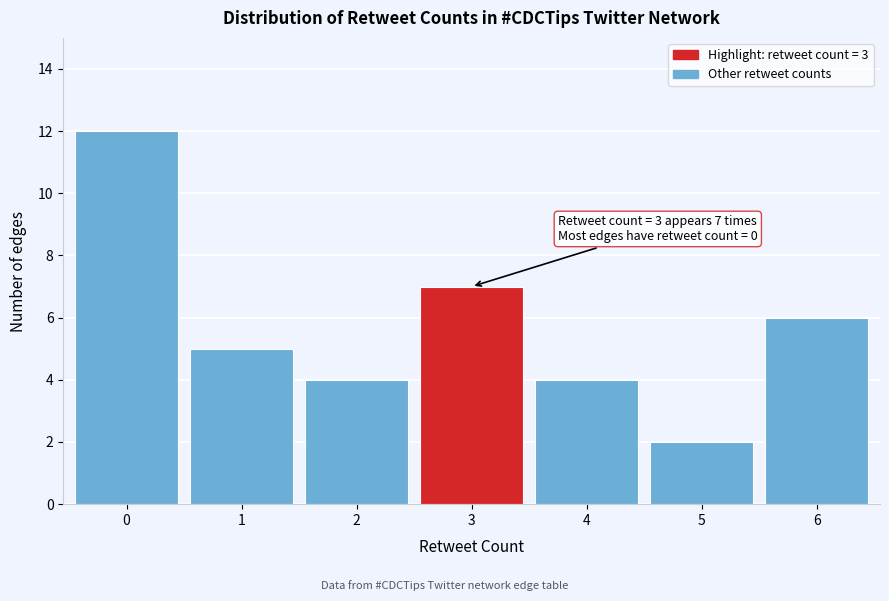

Reading left to right, what are all the values shown in this chart?

12	5	4	7	4	2	6